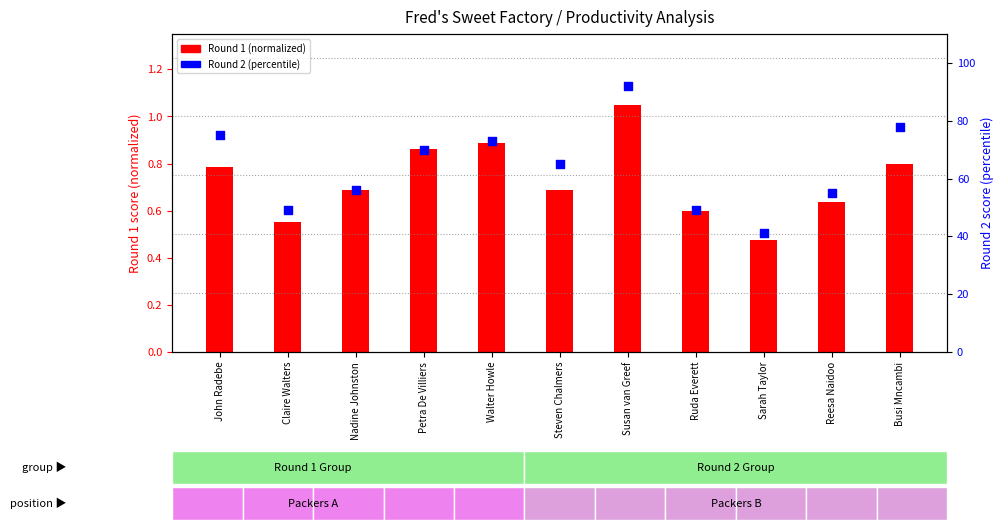

At how many categories does at least one series exceed 45?

10